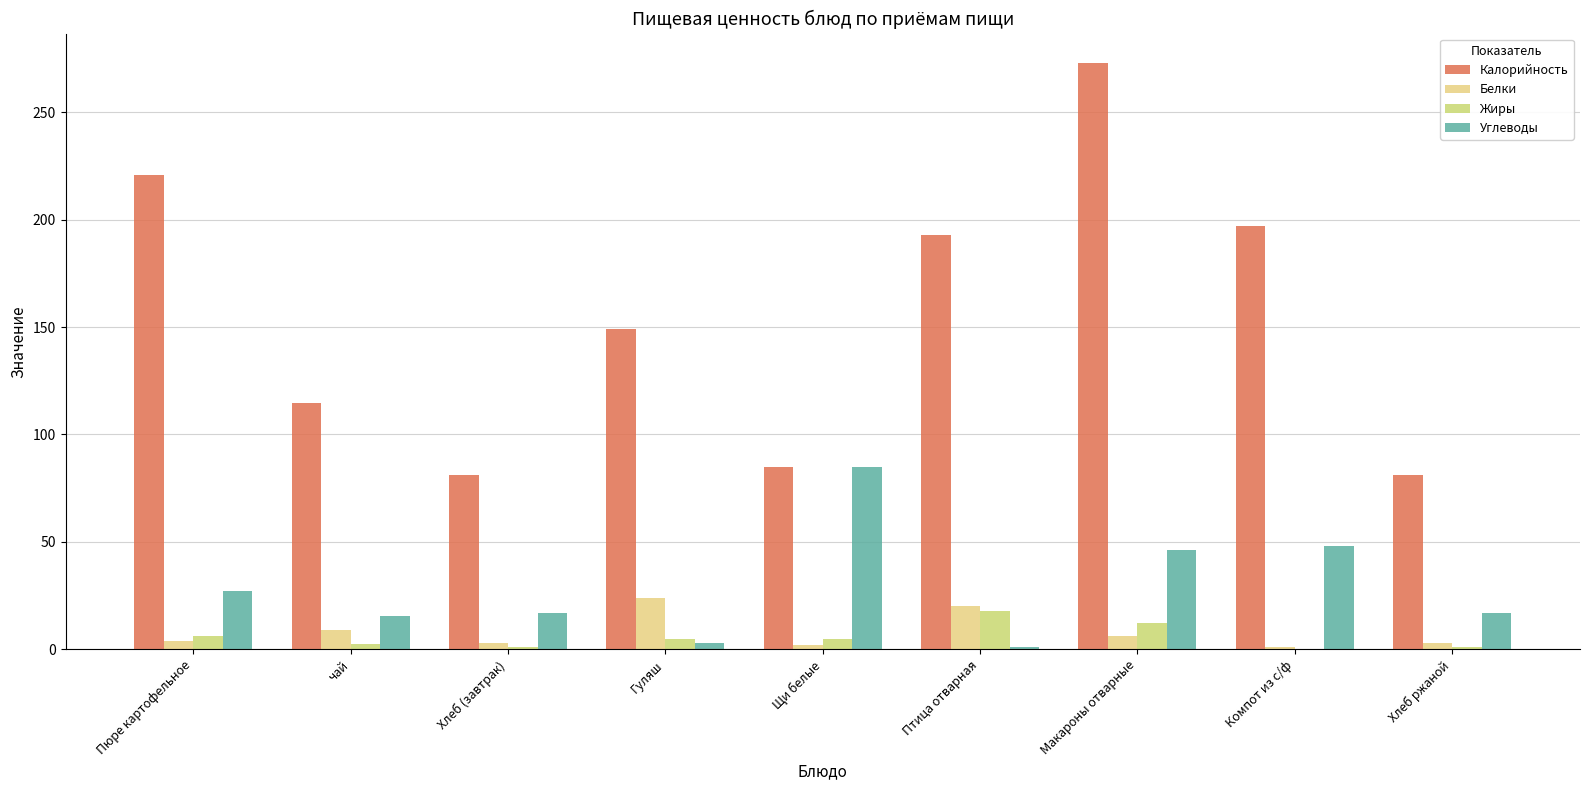

What is the spread (max minus min) of values at Макароны отварные?

267.0